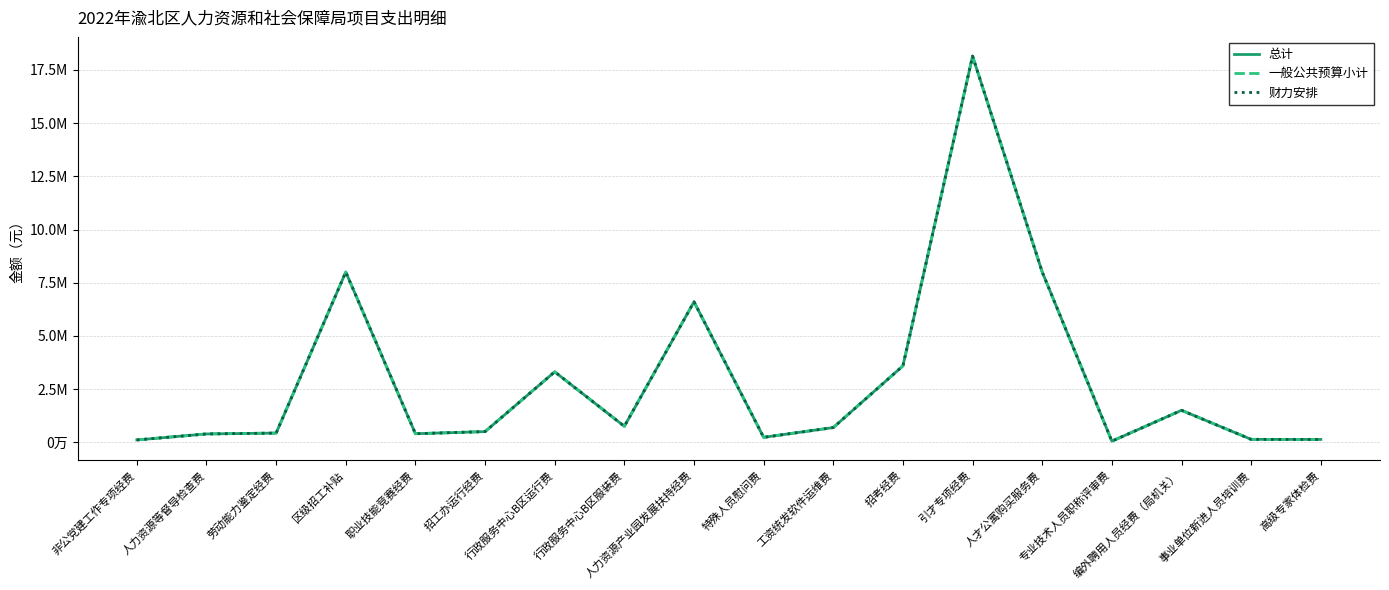

True or false: 总计 and 财力安排 intersect in this chart.

False